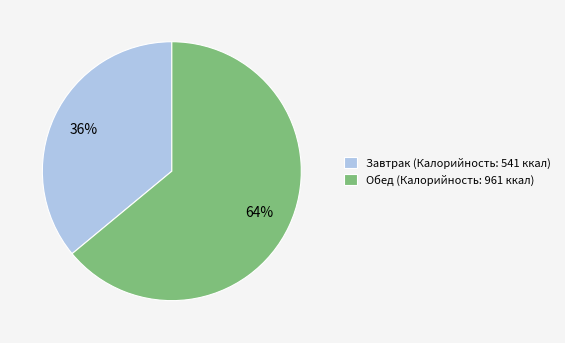

To the nearest percent, what is the combined percentage of Обед and Завтрак?

100%